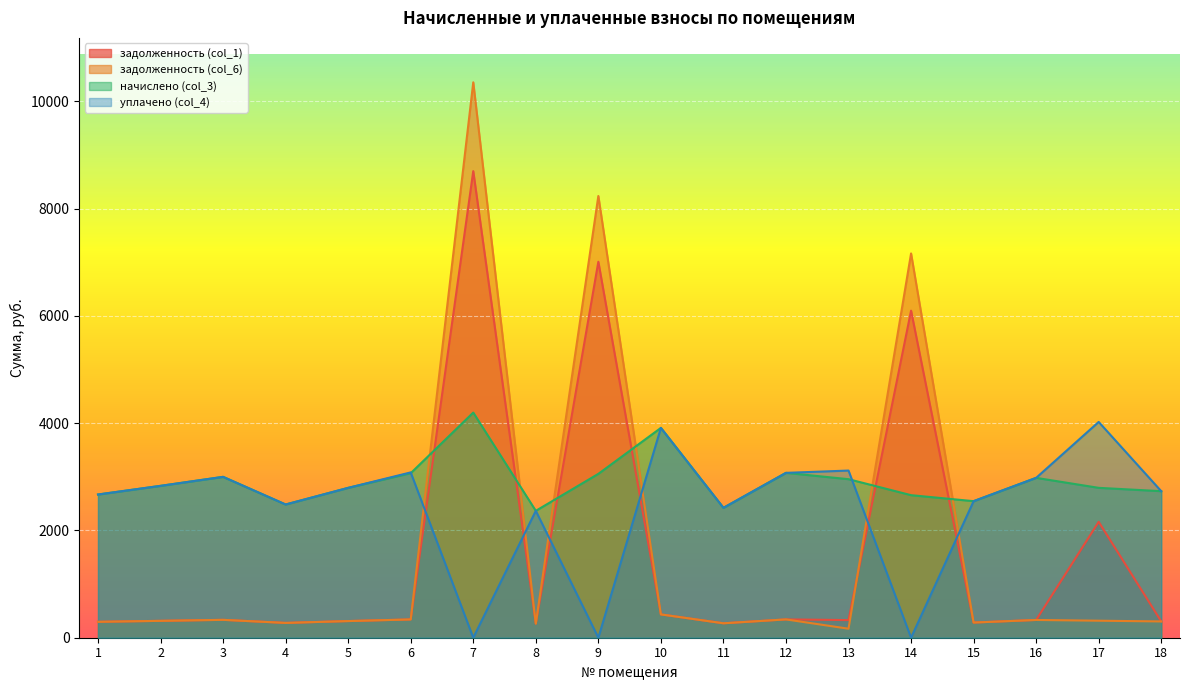

What is the sum of all задолженность (col_6) values?

30339.6